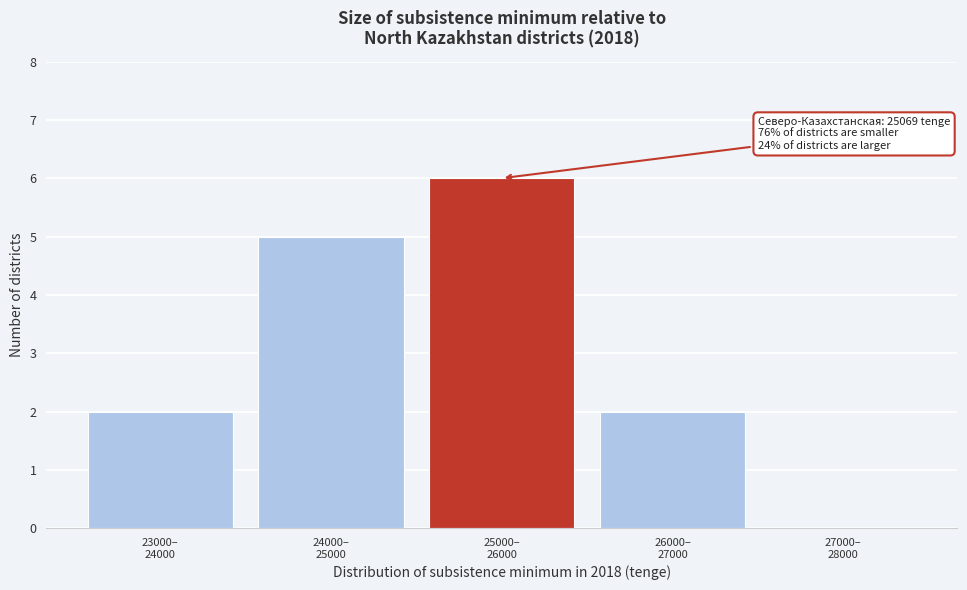

What is the sum of all values?

15